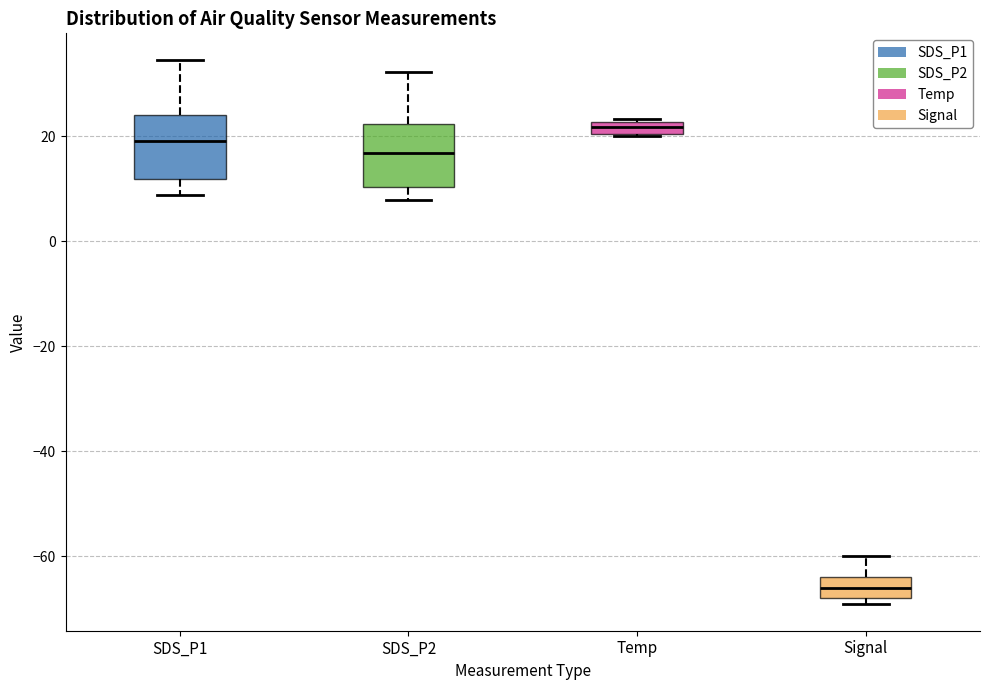

Which box's median line is the lowest?

Signal